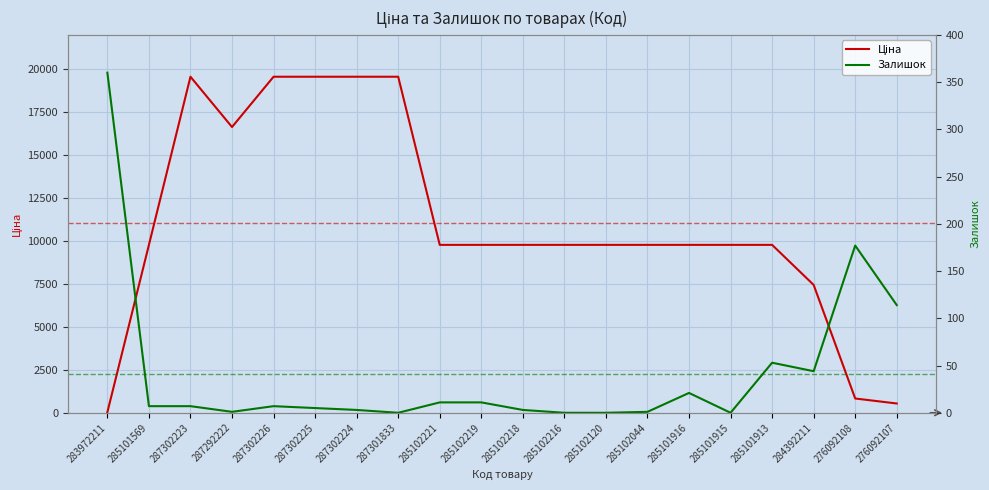

What is the label of the 11th point from the right?

285102219